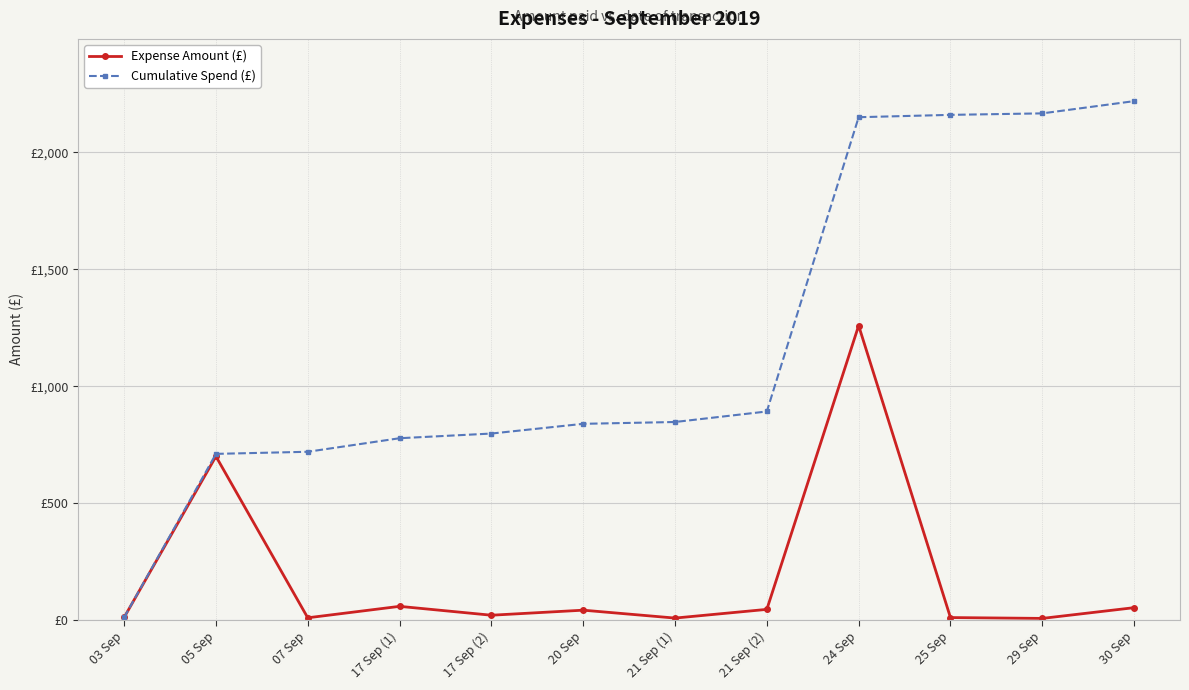

What is the greatest value displayed?

2219.4